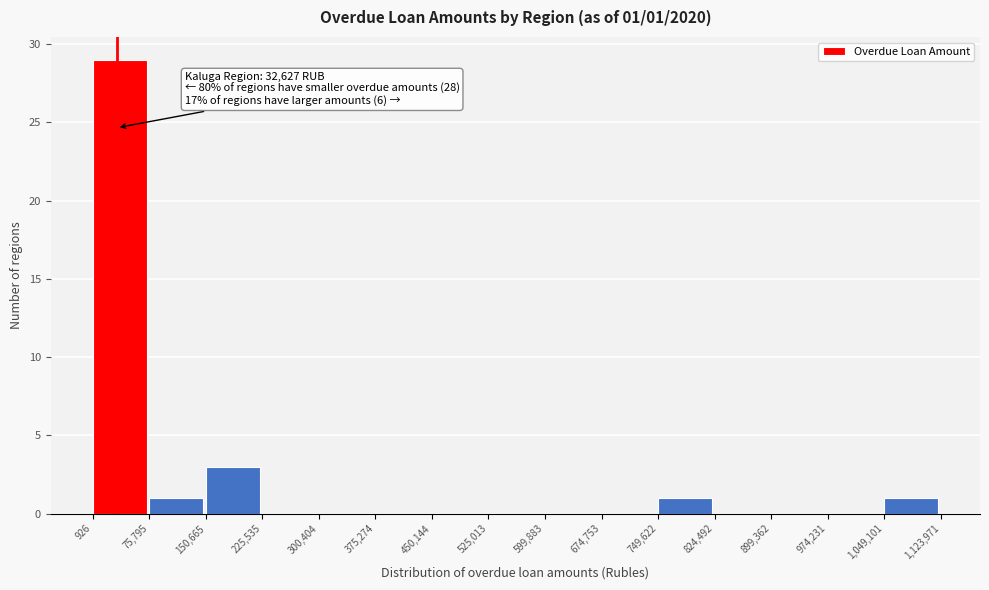

Over which range of the x-axis is the bar tallest?

926 to 75,795